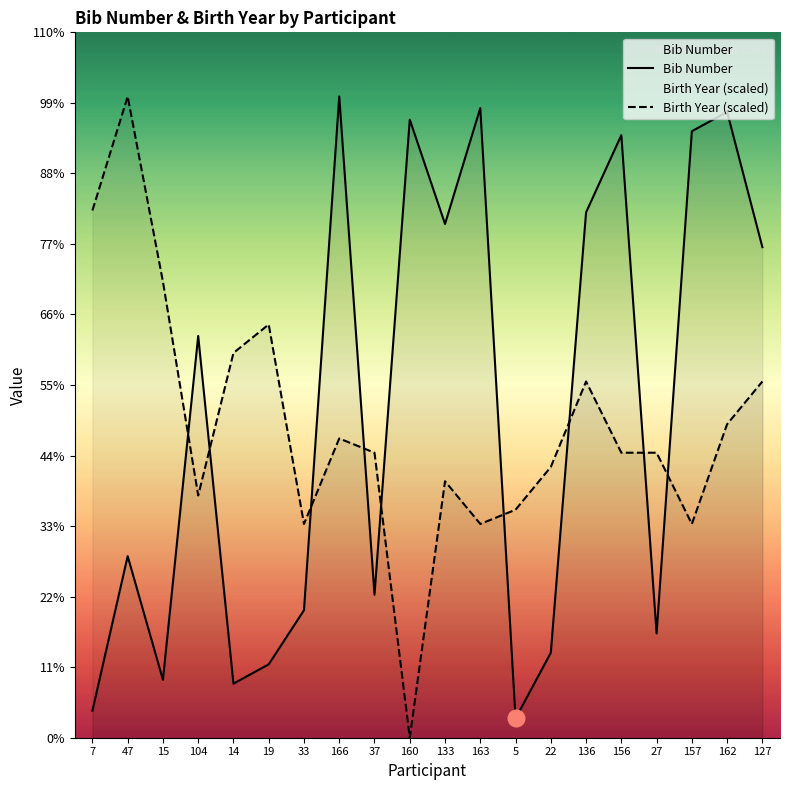

At how many categories does at least one series exceed 11?

20